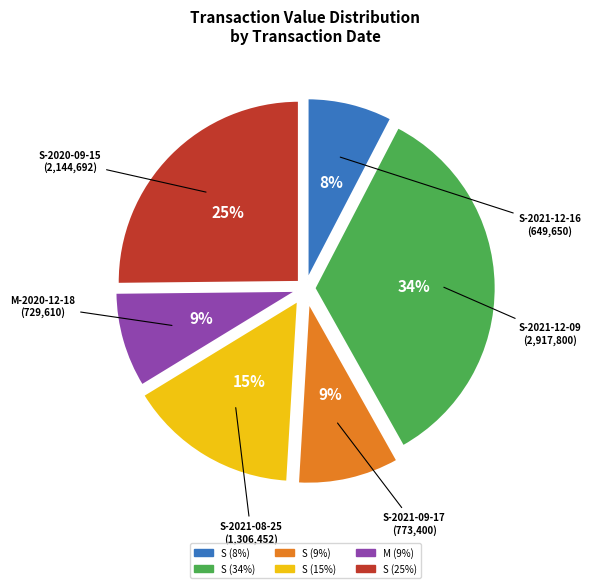

To the nearest percent, what is the average slice percentage?

17%